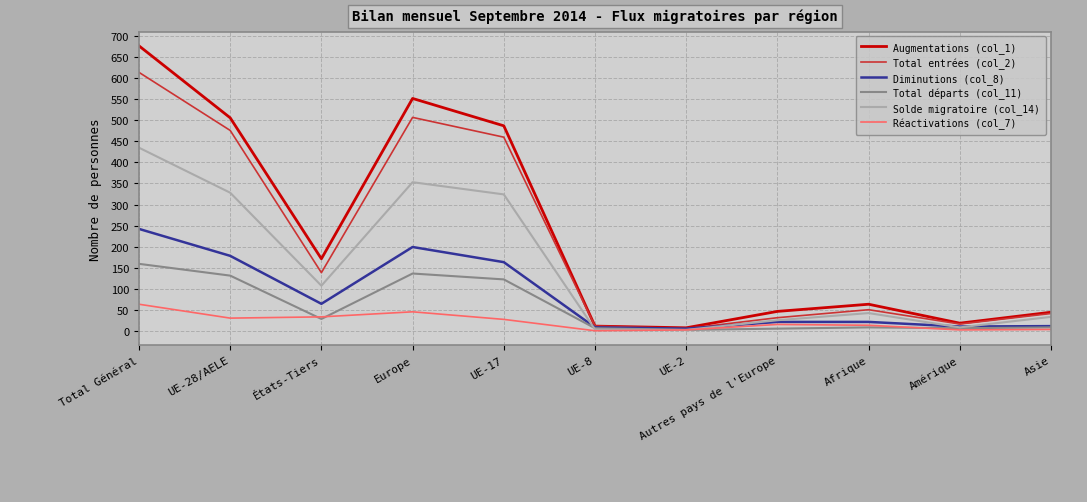

At how many categories does at least one series exceed 280?

4